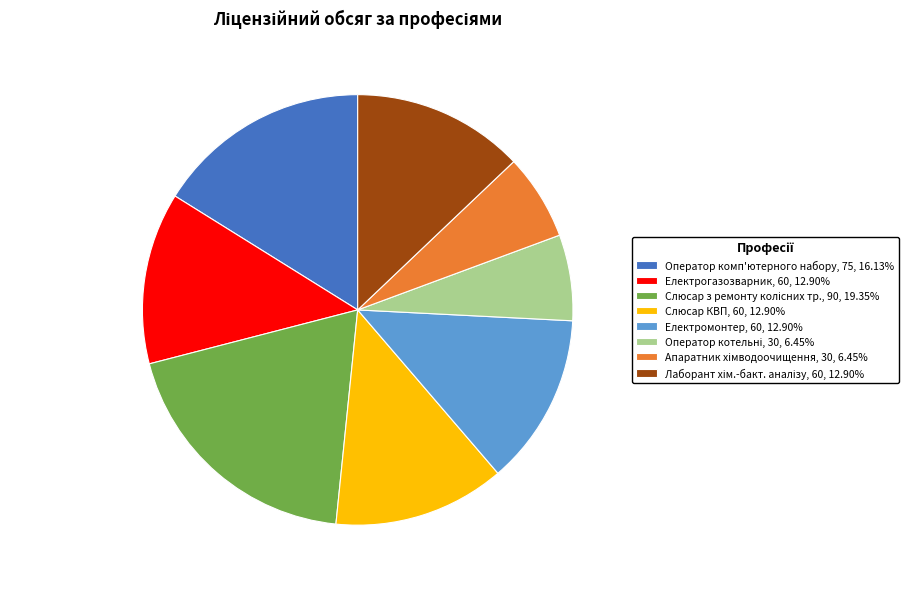

Do Слюсар КВП and Електрогазозварник together represent more than half of the pie?

No